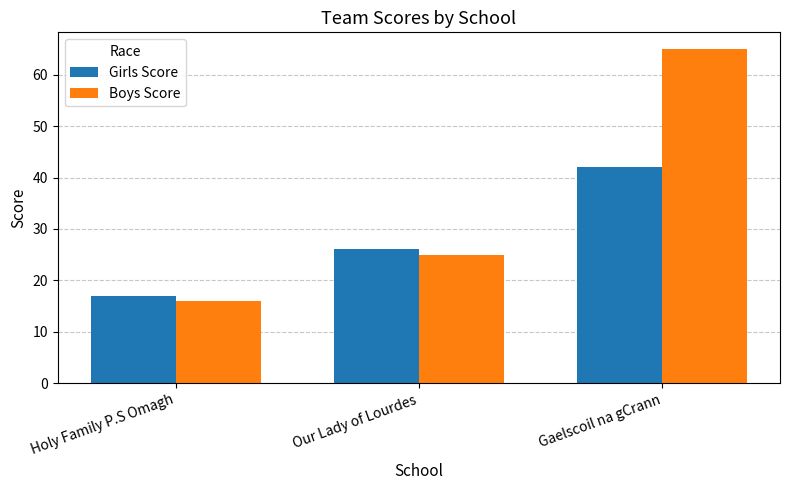

Rank the categories by Girls Score value from highest to lowest.

Gaelscoil na gCrann, Our Lady of Lourdes, Holy Family P.S Omagh